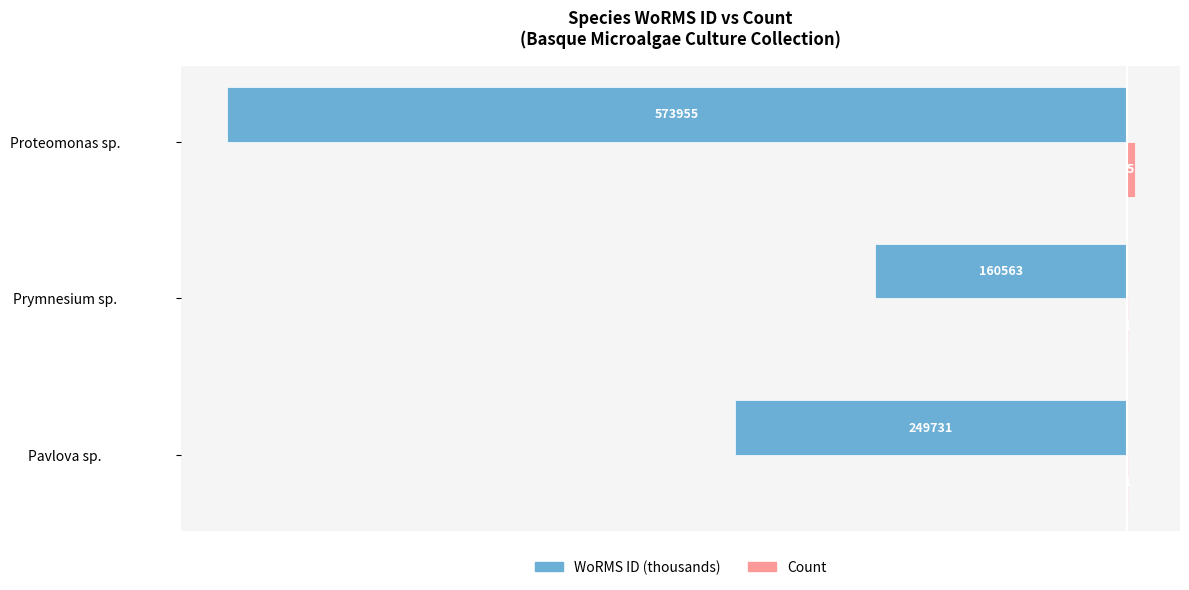

Which series changed the most between Pavlova sp. and Prymnesium sp.?

WoRMS ID (thousands)